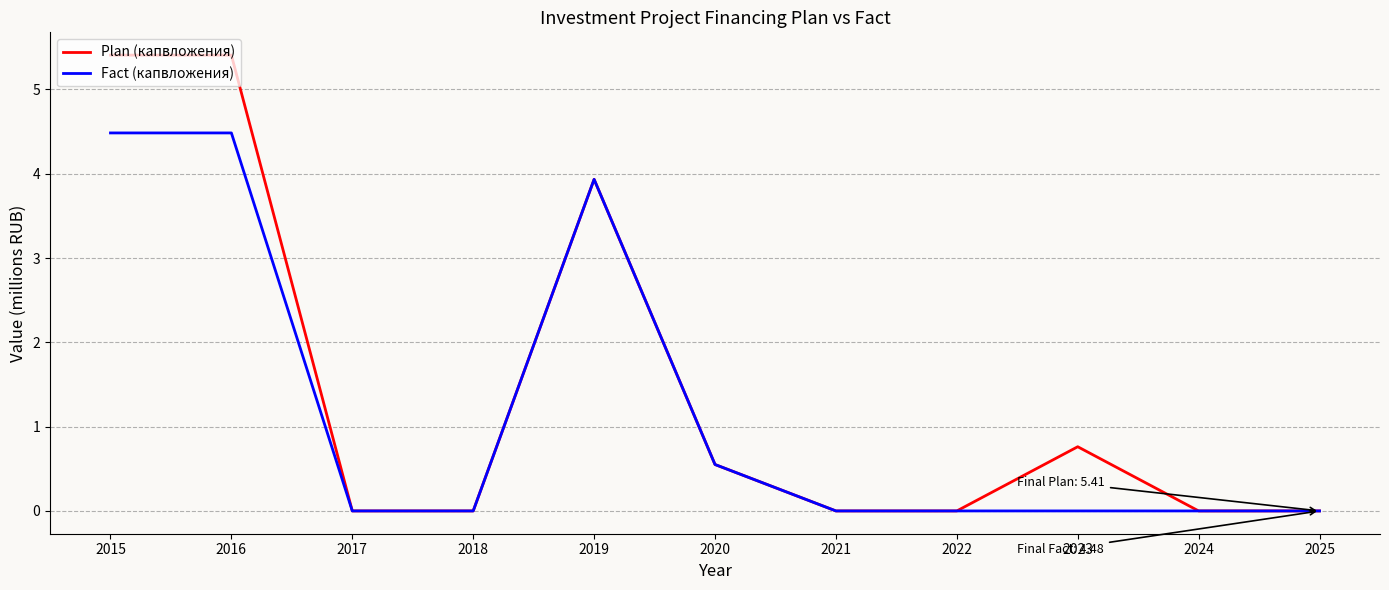

Reading left to right, what are all the values shown in this chart?

Plan (капвложения): 2015=5.4	2016=5.4	2017=0.0	2018=0.0	2019=3.9	2020=0.6	2021=0.0	2022=0.0	2023=0.8	2024=0.0	2025=0.0
Fact (капвложения): 2015=4.5	2016=4.5	2017=0.0	2018=0.0	2019=3.9	2020=0.6	2021=0.0	2022=0.0	2023=0.0	2024=0.0	2025=0.0